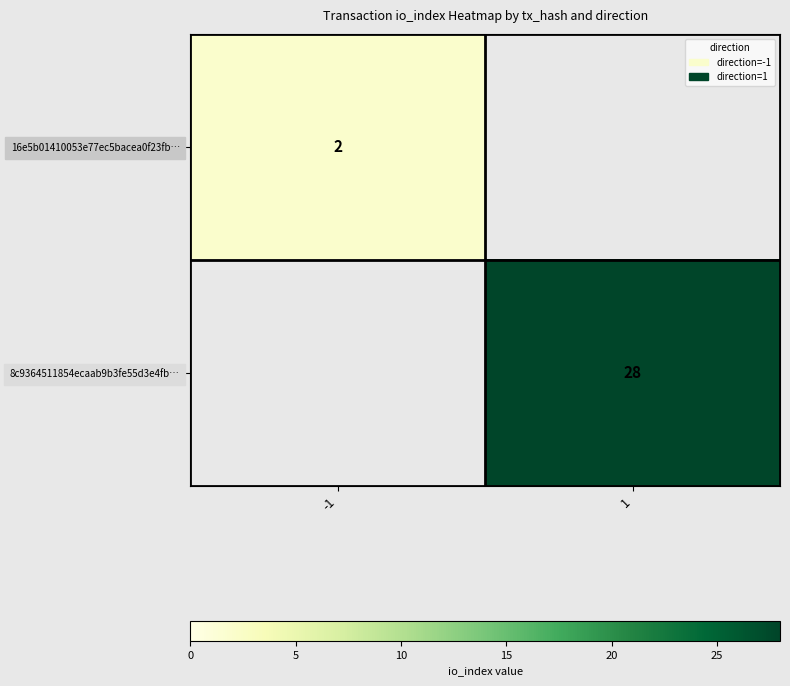

True or false: 8c9364511854ecaab9b3fe55d3e4fb… has a value of 38 at 1.

False